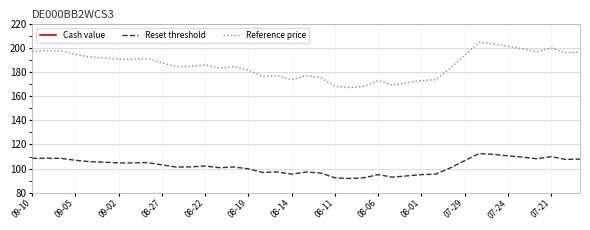

How many values in the Reset threshold series are below 102?

19